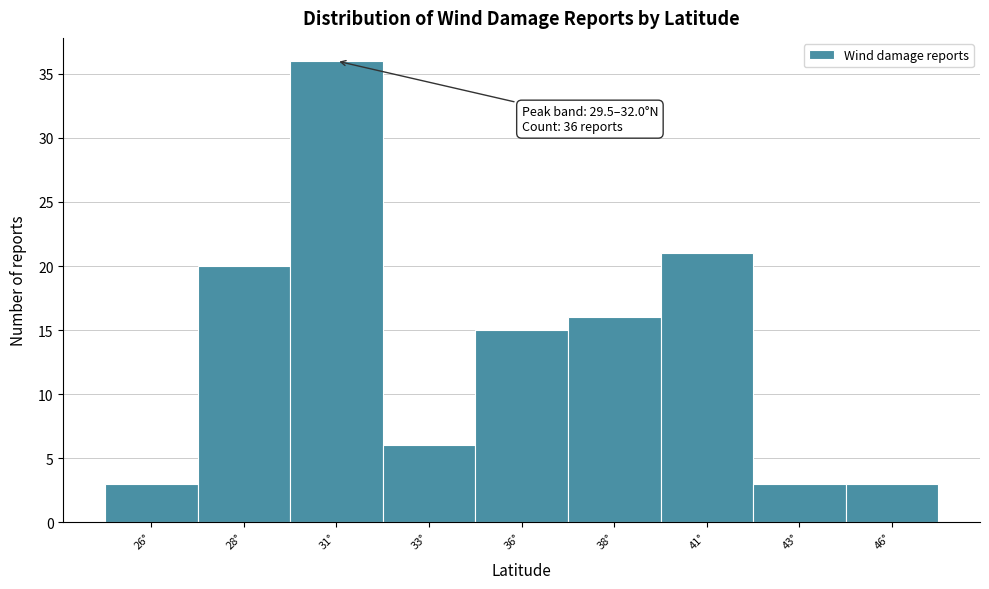

Reading right to left, transcribe all the data shown in this chart.

3	3	21	16	15	6	36	20	3